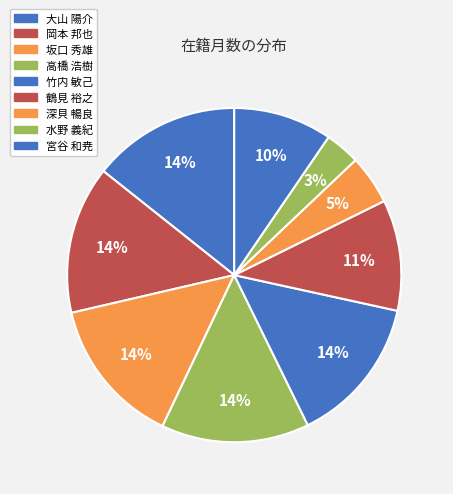

To the nearest percent, what portion does 岡本 邦也 represent?

14%